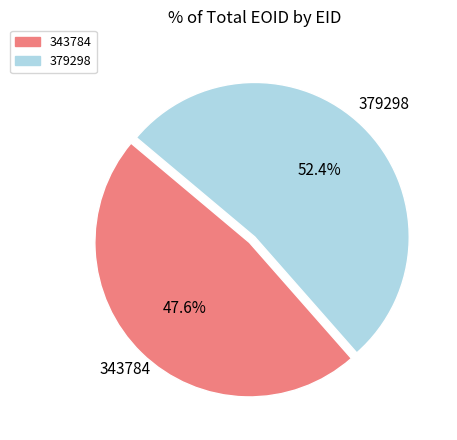

Which category has the smallest portion of the pie?

343784